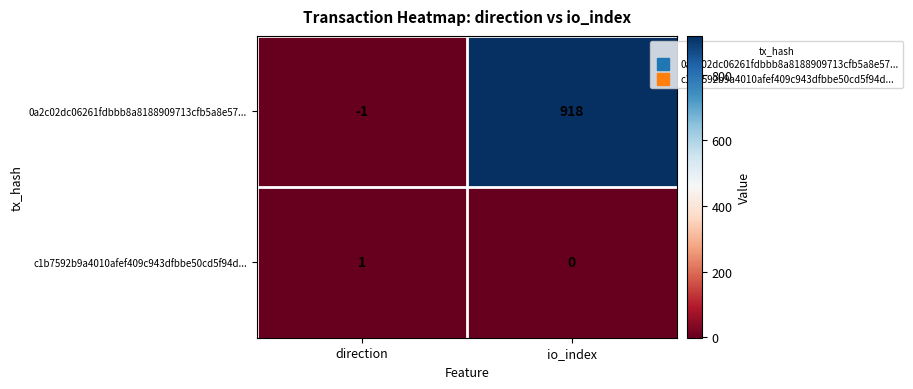

Reading left to right, extract all data points from this chart.

0a2c02dc06261fdbbb8a8188909713cfb5a8e57...: -1	918
c1b7592b9a4010afef409c943dfbbe50cd5f94d...: 1	0